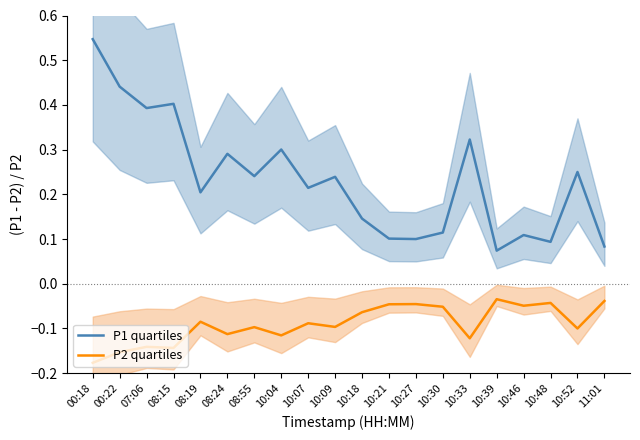

List the labels in order of P2 quartiles value, largest first.

10:39, 11:01, 10:48, 10:27, 10:21, 10:46, 10:30, 10:18, 08:19, 10:07, 10:09, 08:55, 10:52, 08:24, 10:04, 10:33, 07:06, 08:15, 00:22, 00:18